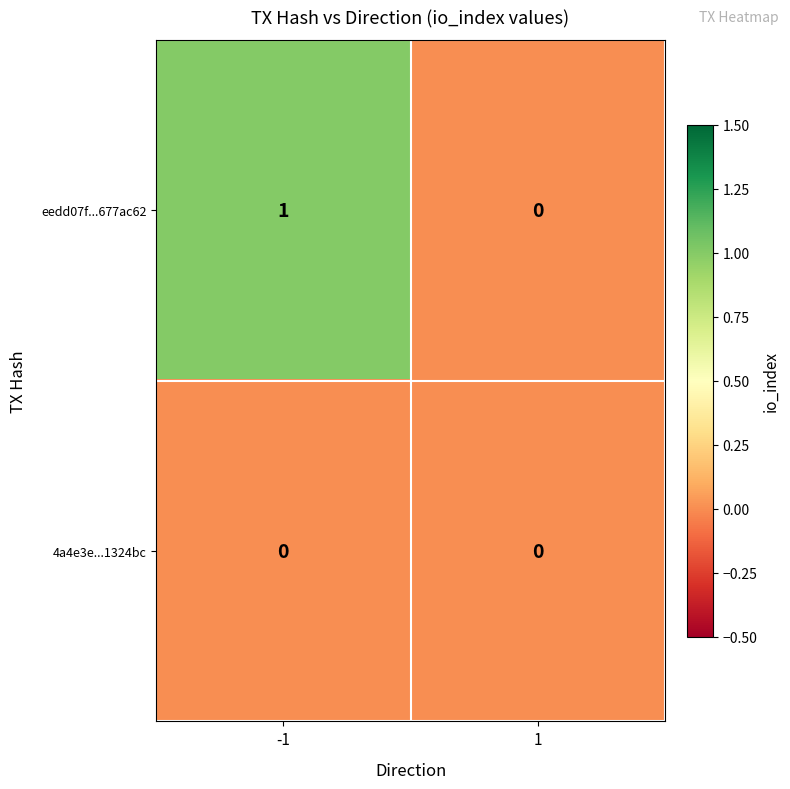

List the labels in order of eedd07f...677ac62 value, smallest first.

1, -1